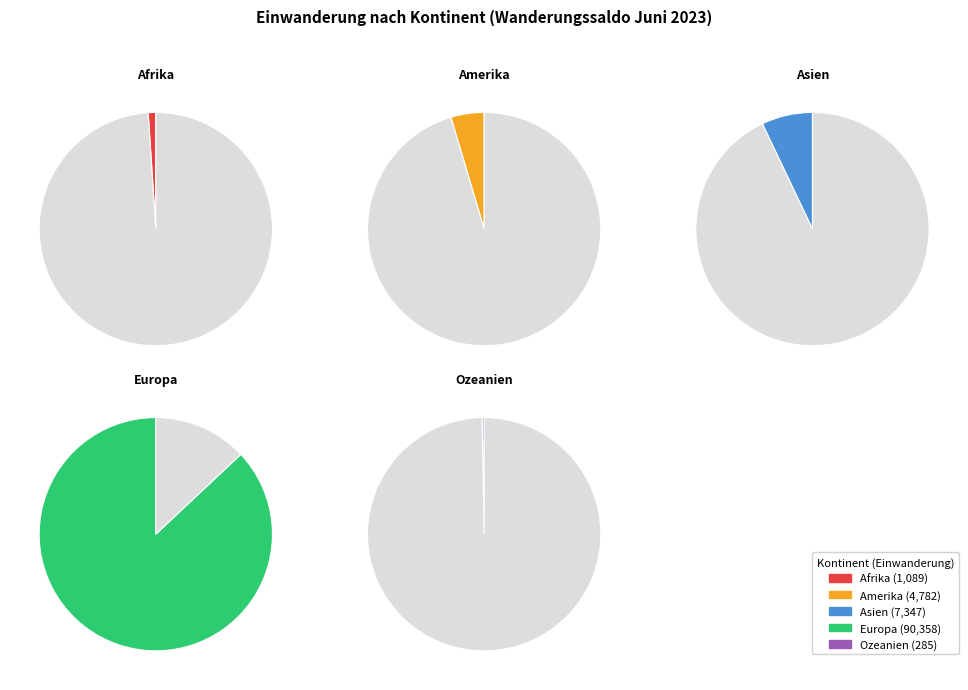

How many slices are in this pie chart?

5